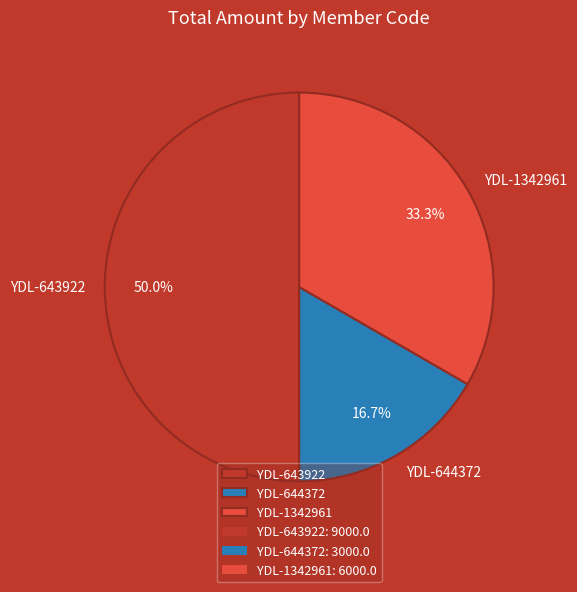

Does YDL-1342961 represent more than half of the total?

No